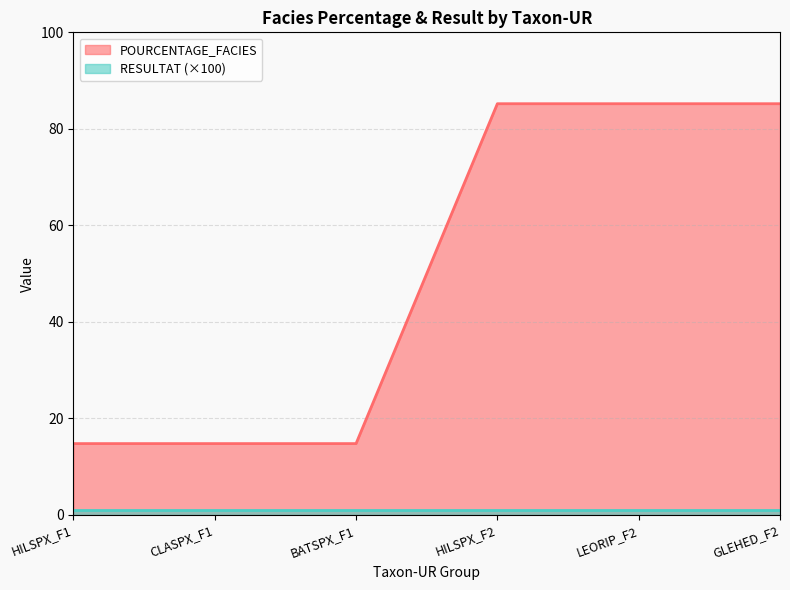

List the labels in order of value, largest first.

HILSPX_F2, LEORIP_F2, GLEHED_F2, HILSPX_F1, CLASPX_F1, BATSPX_F1